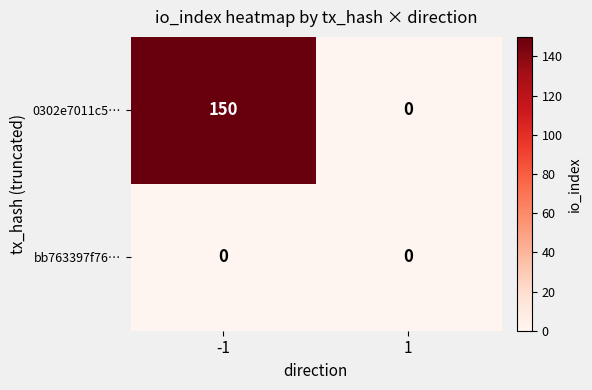

Reading left to right, transcribe all the data shown in this chart.

0302e7011c5…: -1=150	1=0
bb763397f76…: -1=0	1=0